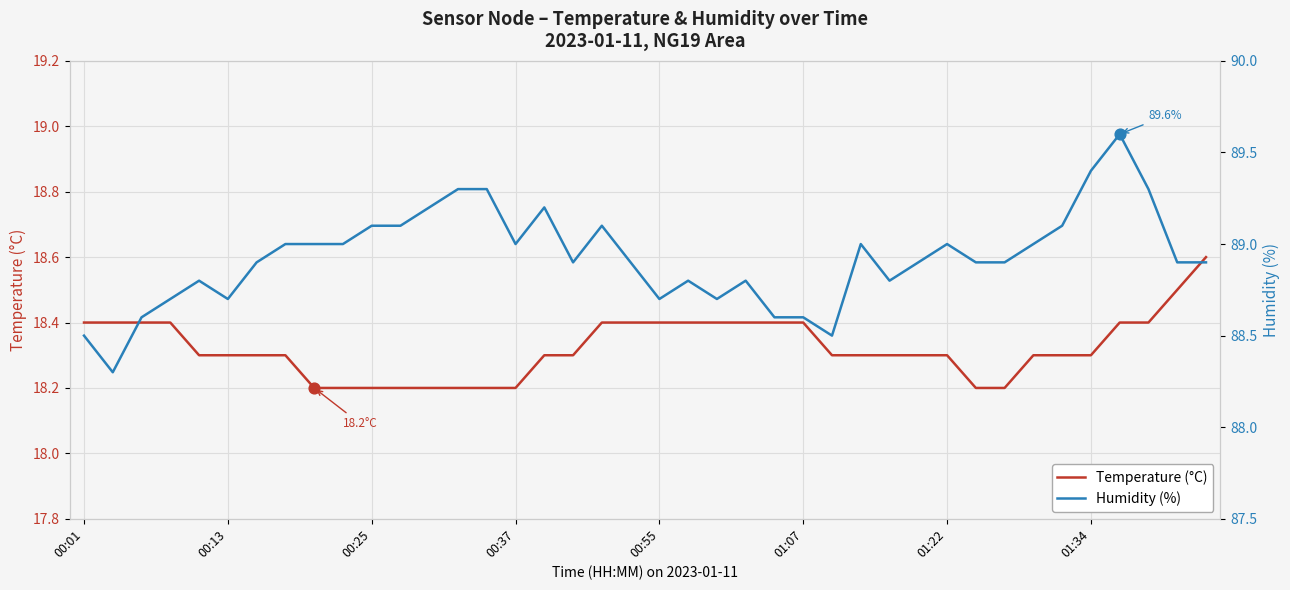

Is the value of Temperature (°C) at 39 greater than the value of Humidity (%) at 00:01?

No